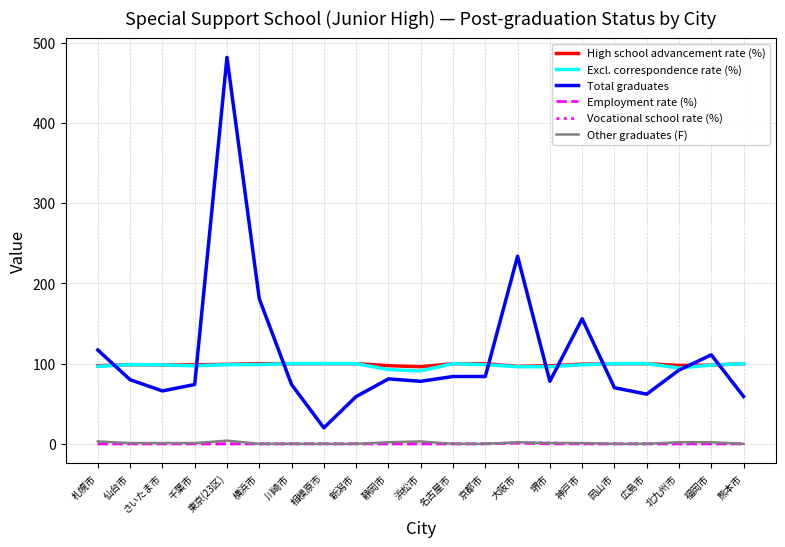

What are all the series names shown in the legend?

High school advancement rate (%), Excl. correspondence rate (%), Total graduates, Employment rate (%), Vocational school rate (%), Other graduates (F)